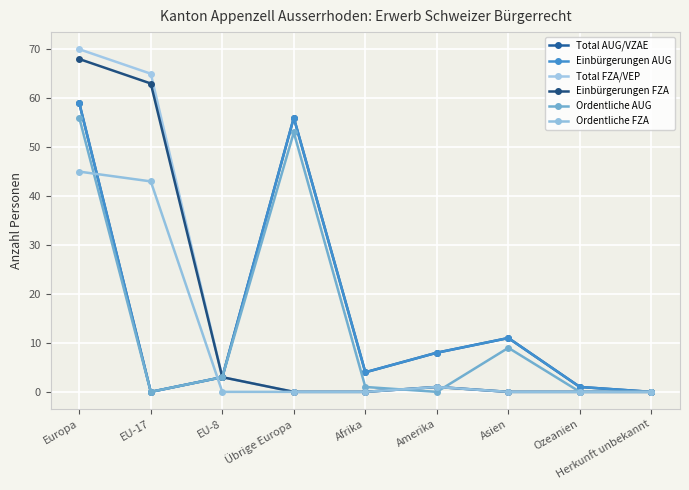

Is this an area chart (filled region under the line)?

No